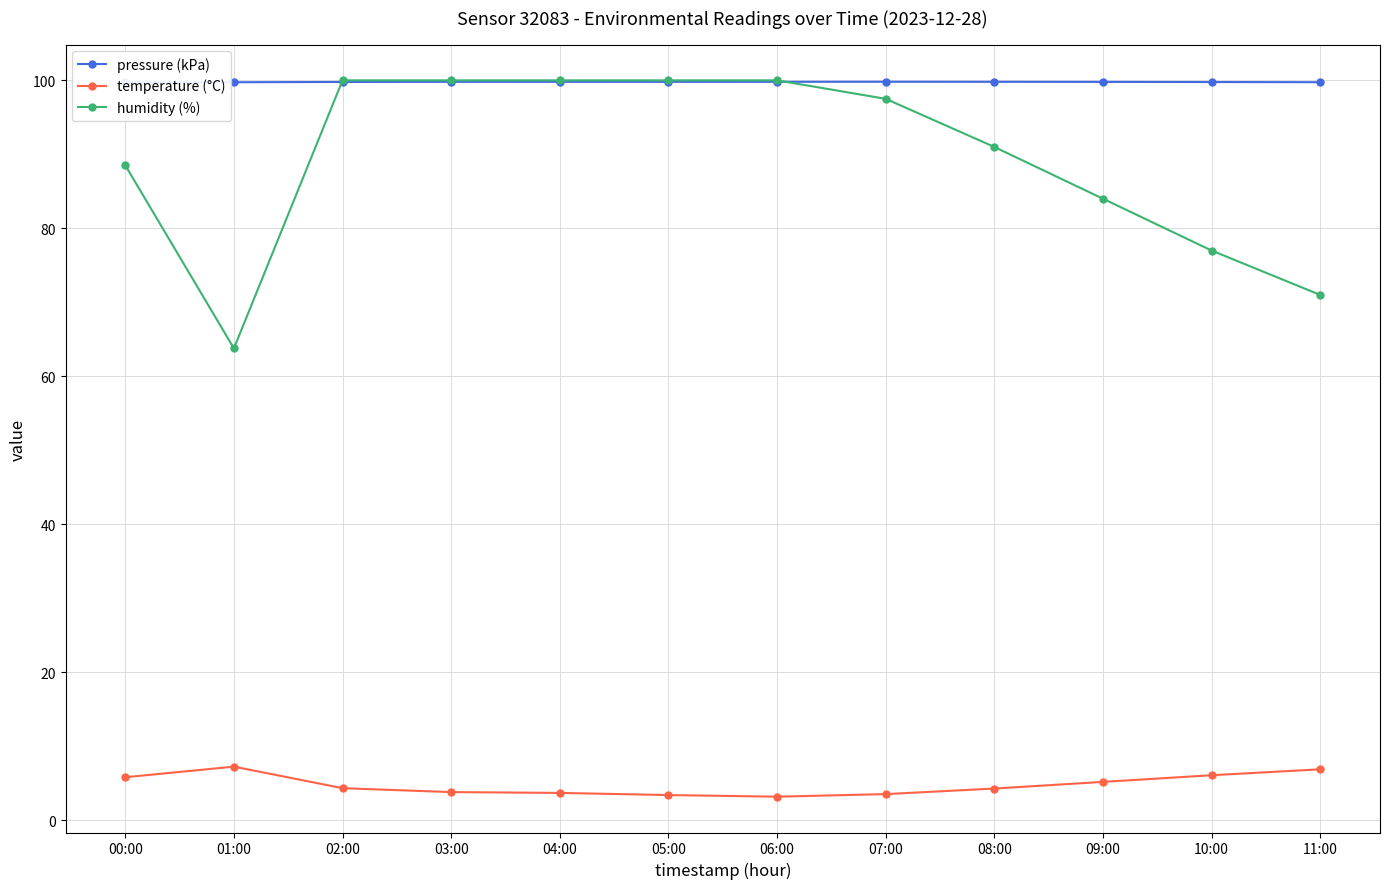

Where is the first local minimum for pressure (kPa)?

05:00